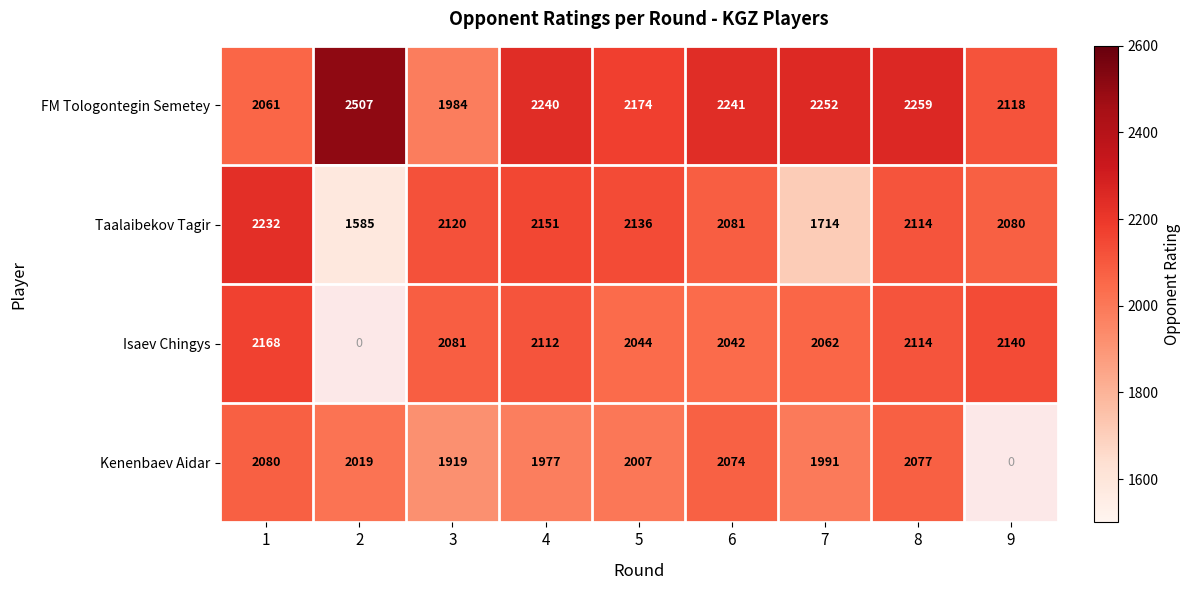

At 1, list the series in order from largest to smallest.

Taalaibekov Tagir, Isaev Chingys, Kenenbaev Aidar, FM Tologontegin Semetey